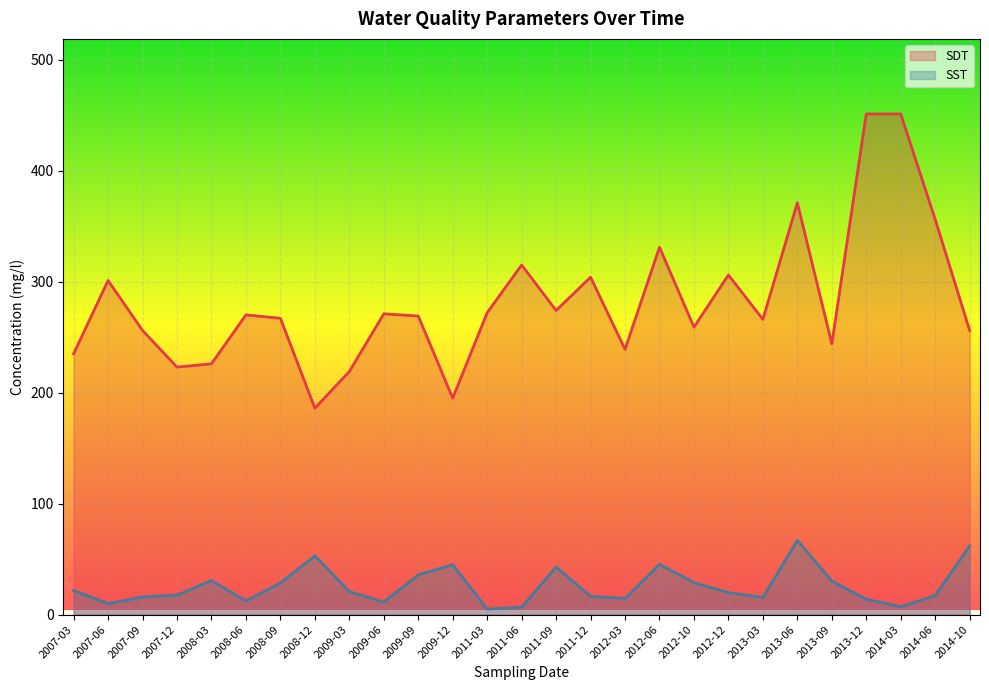

Rank the series at 2012-10 from highest to lowest value.

SDT, SST